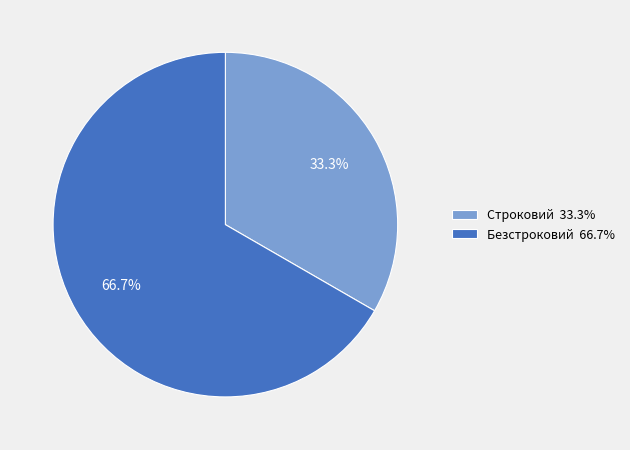

Which category accounts for the majority?

Безстроковий